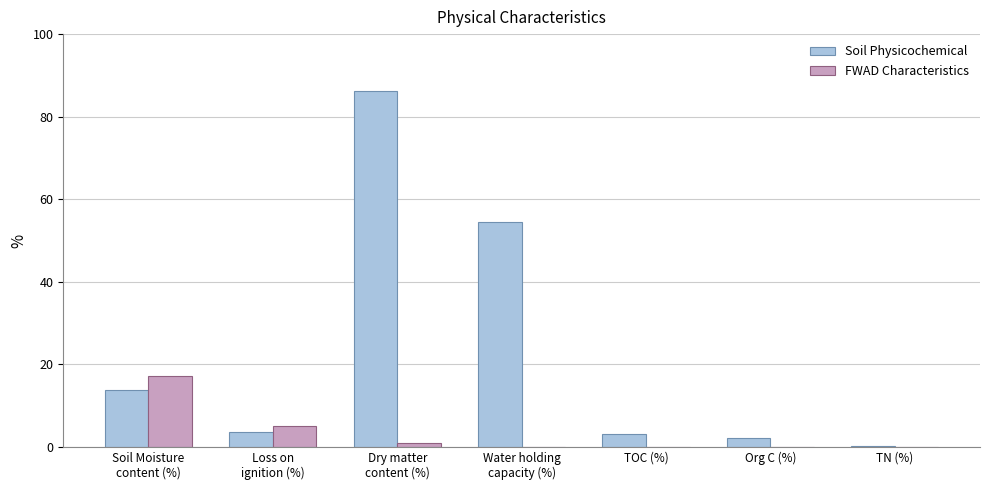

Is it true that Soil Physicochemical equals 18.7 at Soil Moisture
content (%)?

False